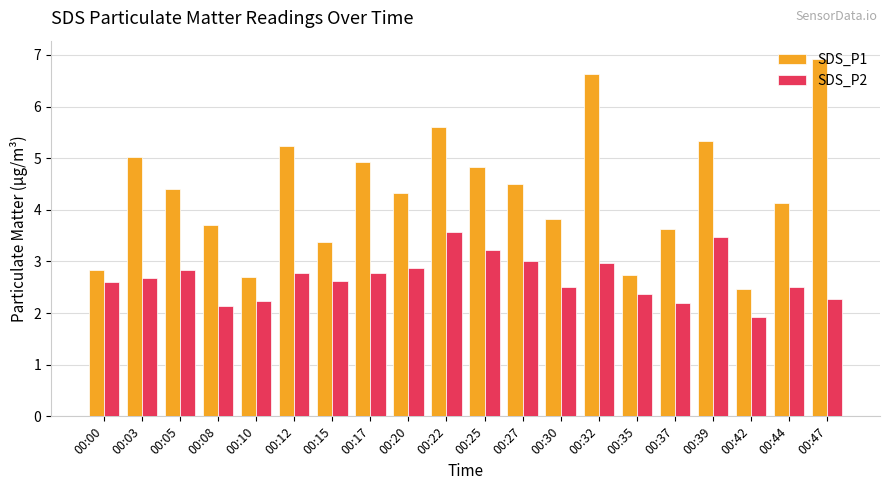

How many distinct data groups are displayed?

2